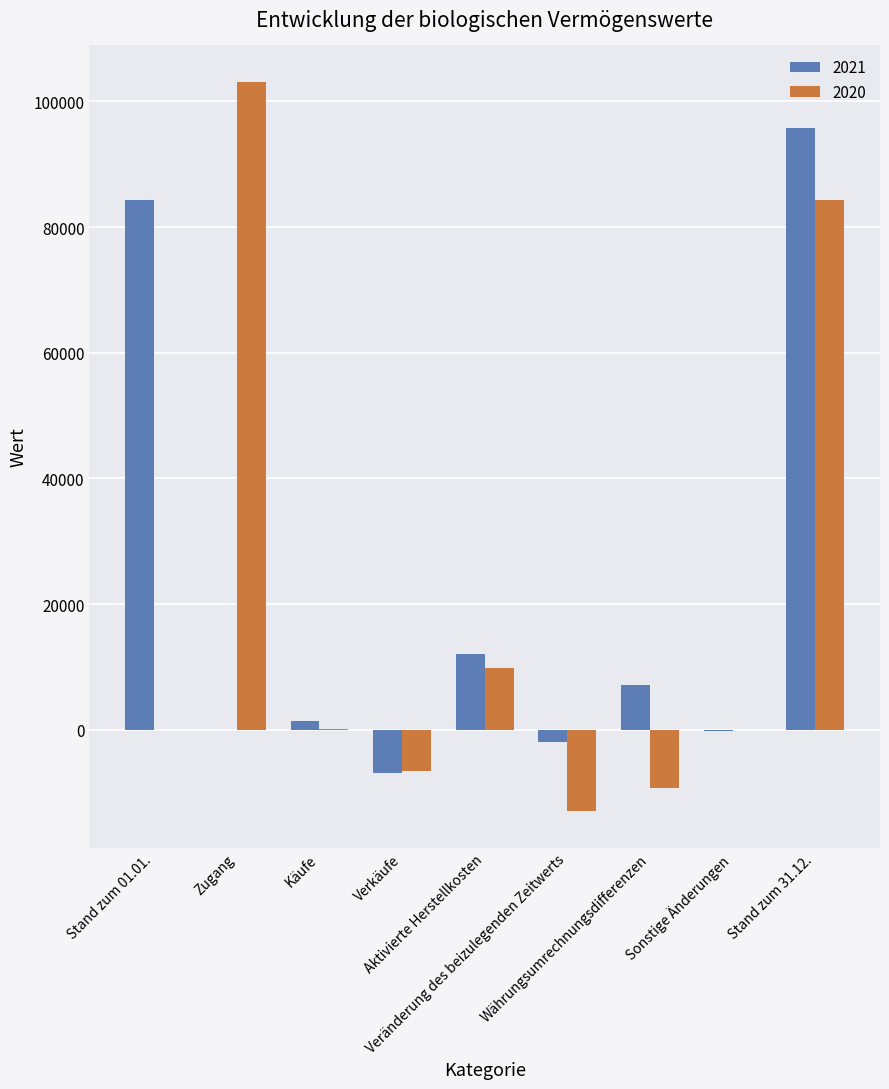

What is the greatest value displayed?

103109